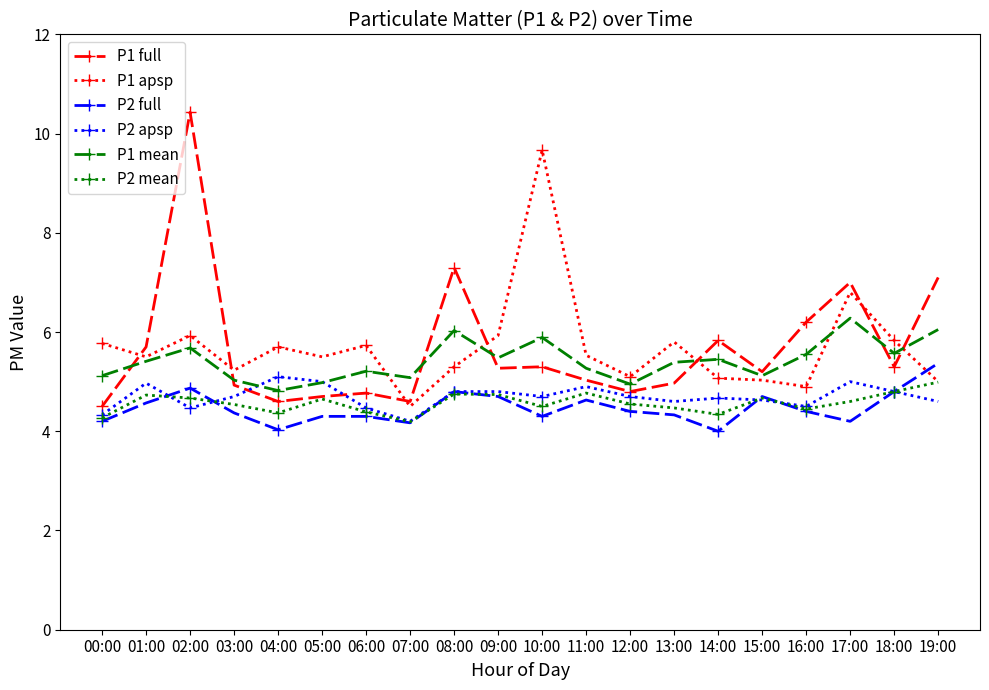

Which series has the largest range (max minus min)?

P1 full